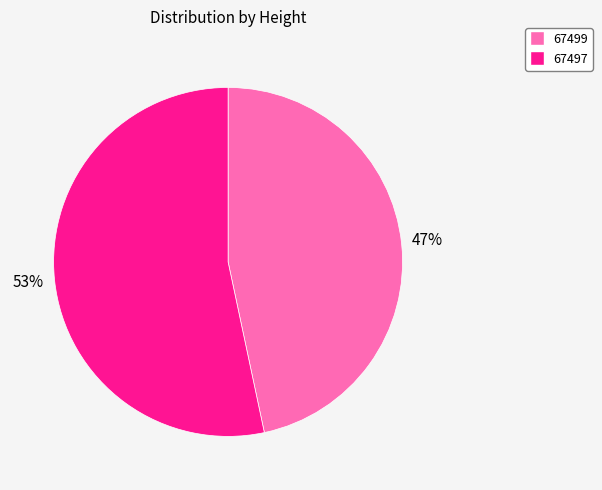

Do 67497 and 67499 together represent more than half of the pie?

Yes